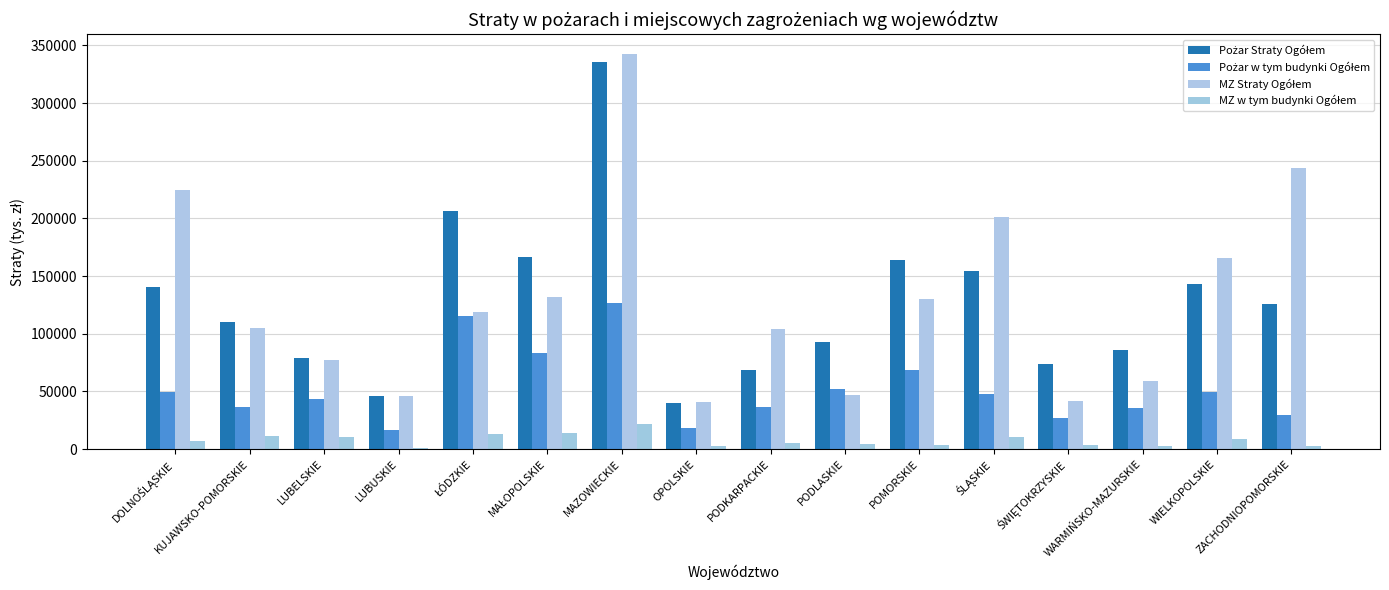

What is the total value across all series at ŁÓDZKIE?

454397.7